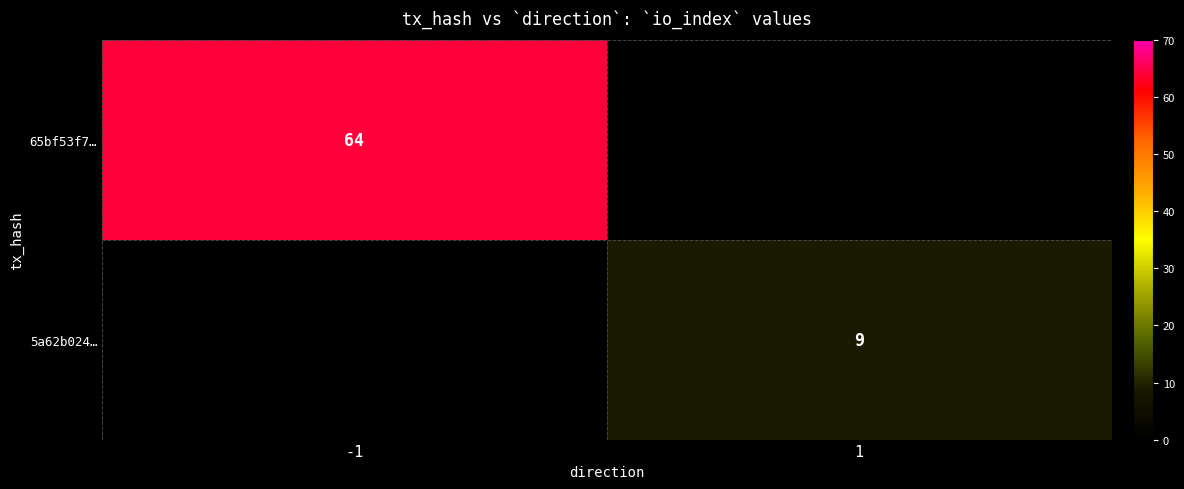

The value of 65bf53f7… at -1 is 64. True or false?

True